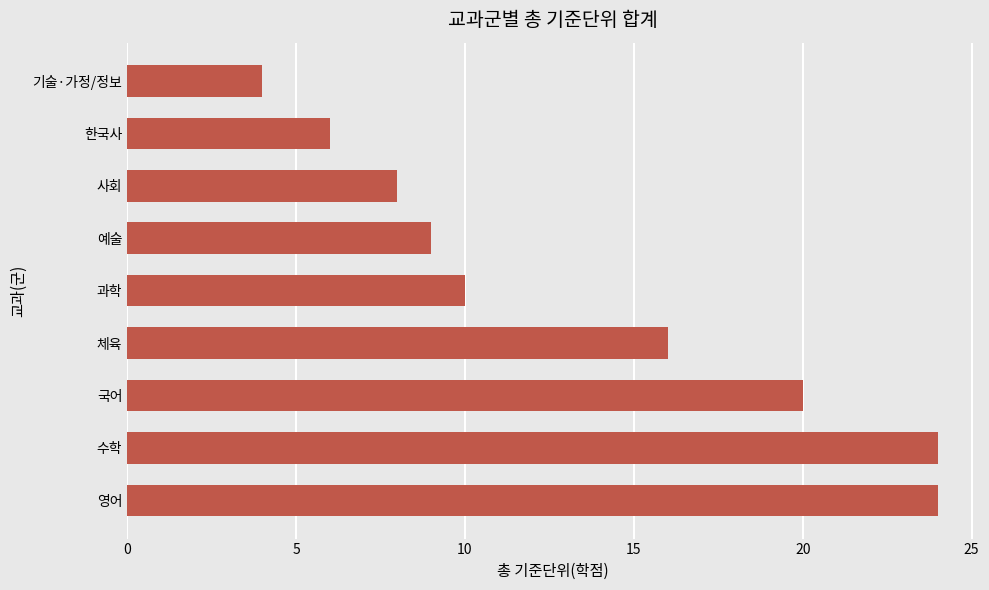

Count the number of data series in this chart.

1